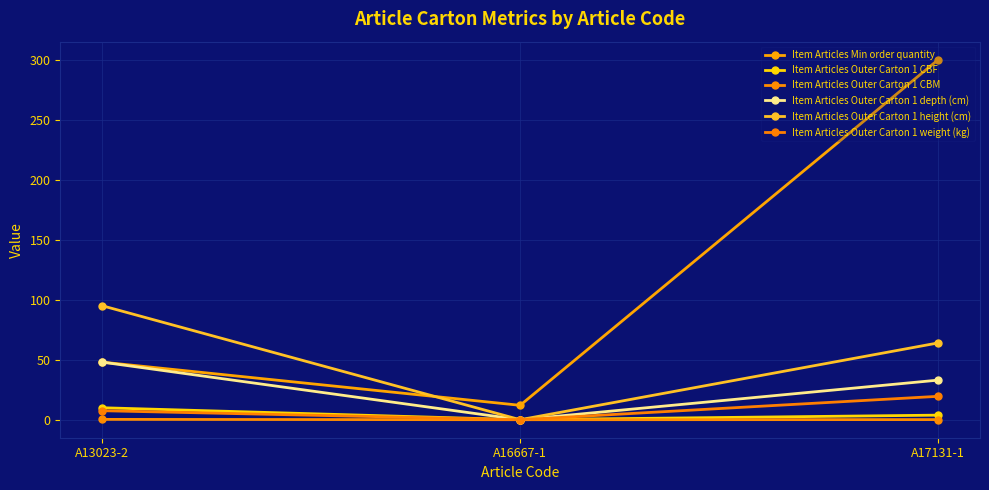

Reading left to right, list all the values displayed in this chart.

Item Articles Min order quantity: 48.0	12.0	300.0
Item Articles Outer Carton 1 CBF: 10.0	0.0	3.8
Item Articles Outer Carton 1 CBM: 0.3	0.0	0.1
Item Articles Outer Carton 1 depth (cm): 48.0	0.0	33.0
Item Articles Outer Carton 1 height (cm): 95.0	0.0	64.0
Item Articles Outer Carton 1 weight (kg): 7.5	0.0	19.5